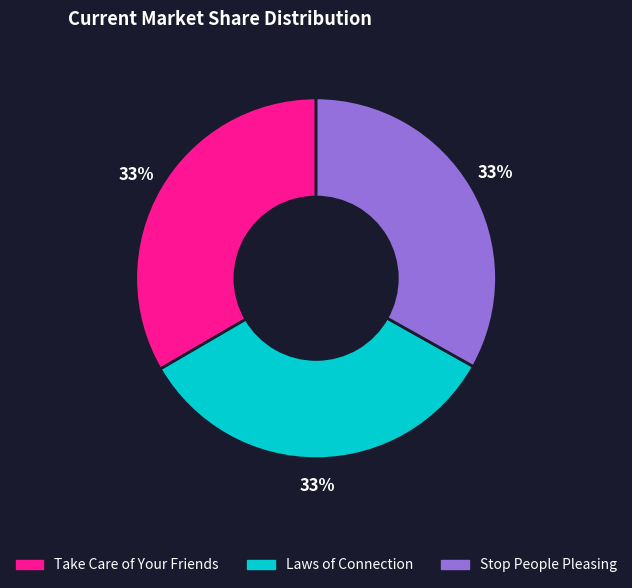

Count the number of slices in the pie.

3